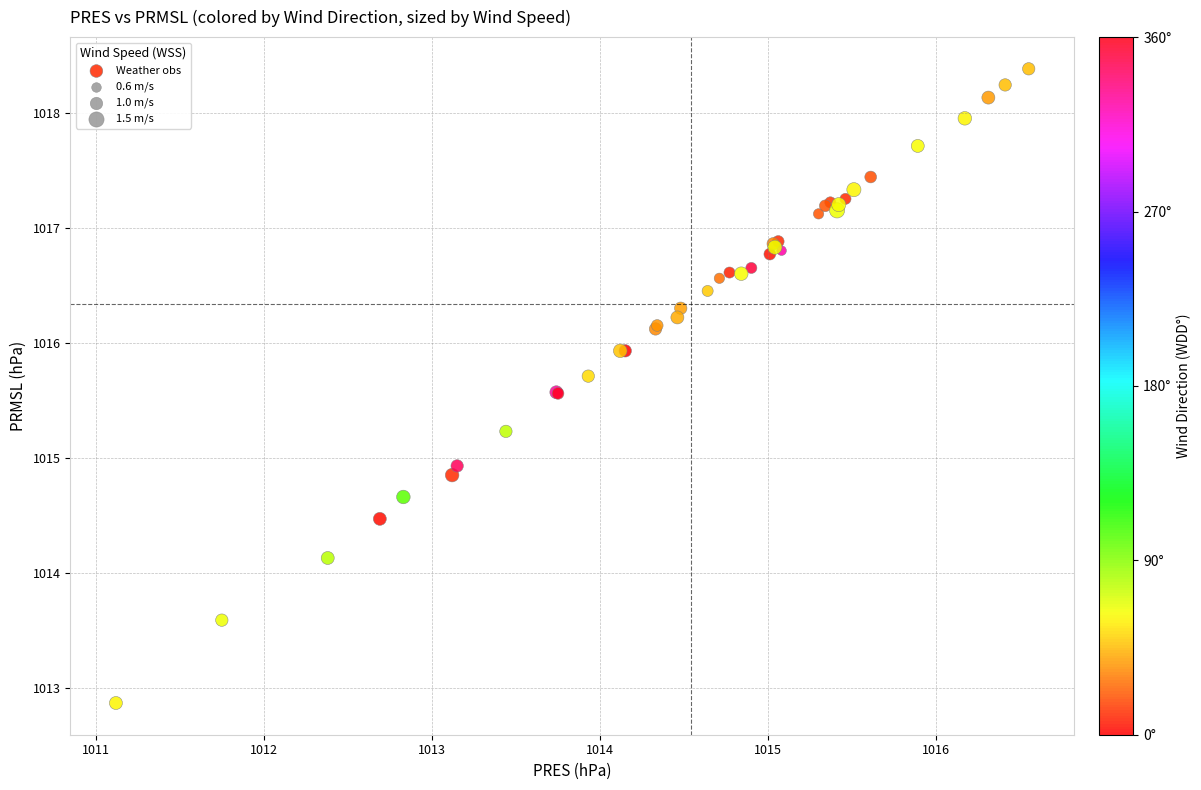

What Y value in the scatter plot is closest to 1015?

1014.9